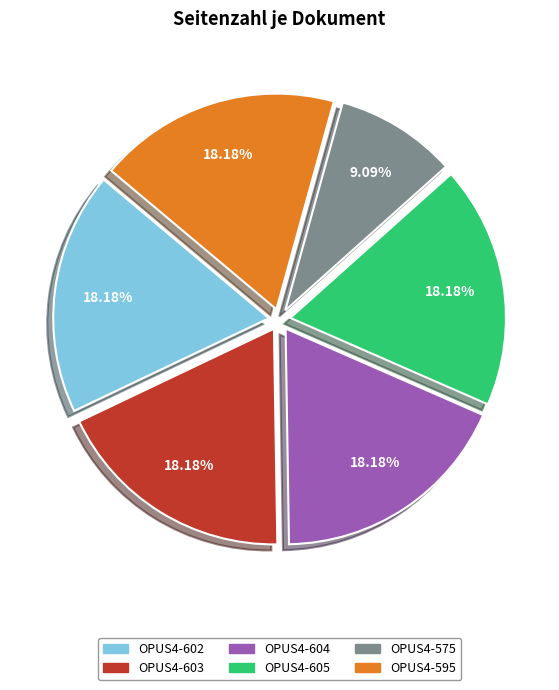

Is there a majority slice in this chart?

No